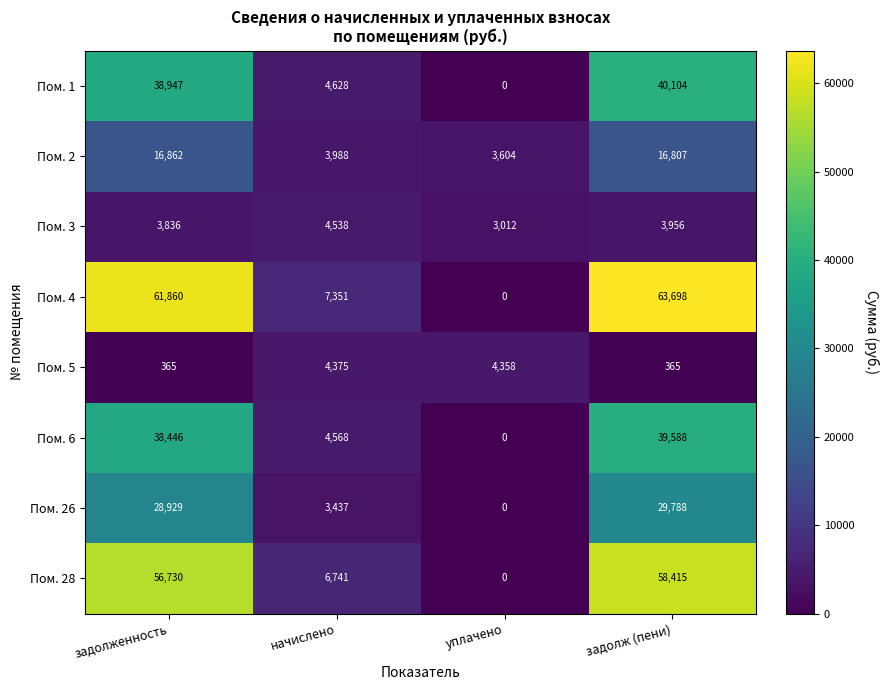

What is the approximate value of Пом. 4 at задолженность, to the nearest 10?

61860